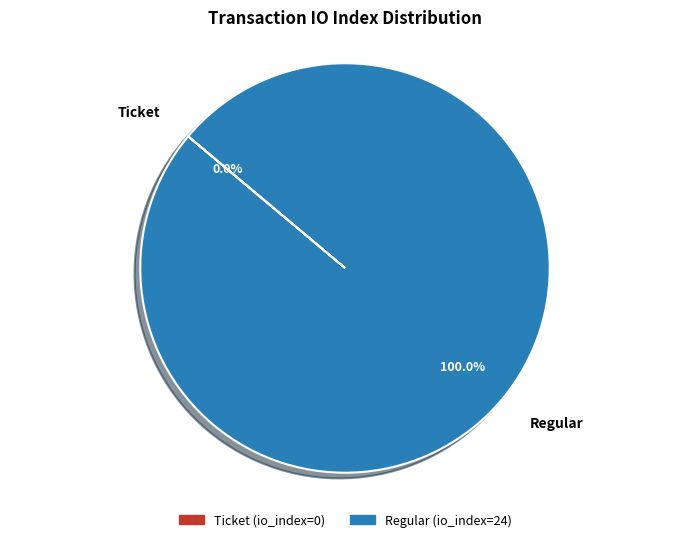

True or false: Ticket accounts for 0% of the total.

True